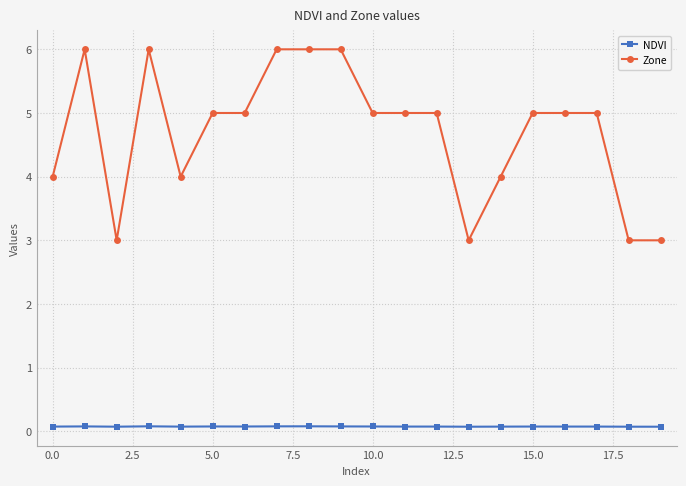

Which series has the largest total across all categories?

Zone